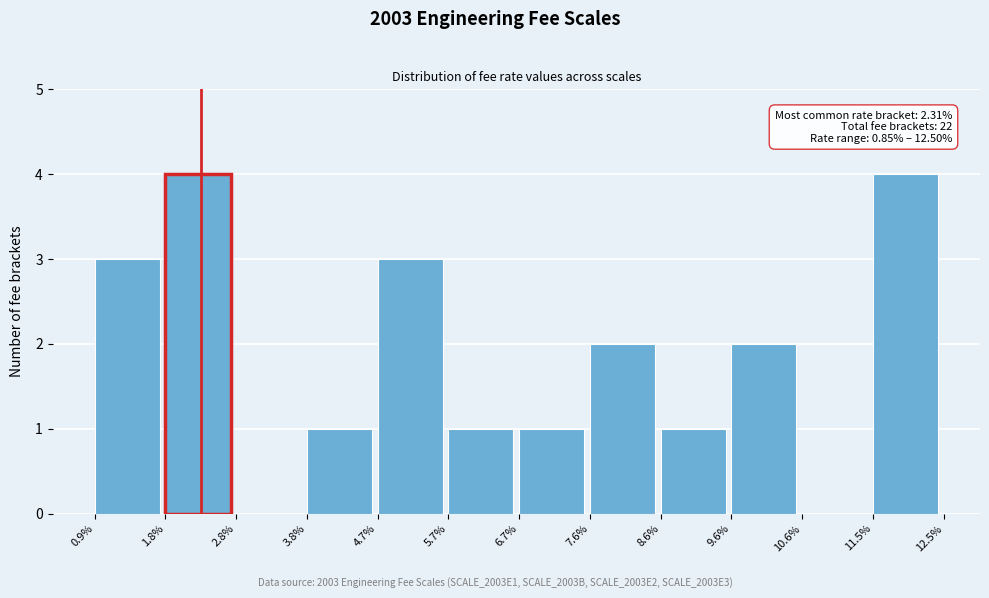

Reading right to left, list all the values displayed in this chart.

11.5%=4	10.6%=0	9.6%=2	8.6%=1	7.6%=2	6.7%=1	5.7%=1	4.7%=3	3.8%=1	2.8%=0	1.8%=4	0.9%=3